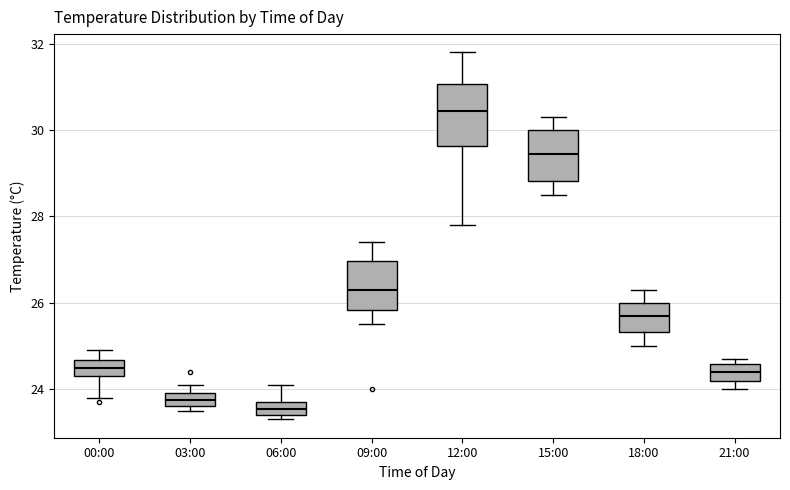

Where does the upper whisker of the box for 03:00 end on the y-axis? The values are not printed on the chart, so give them approximately, as read against the axis.

24.2